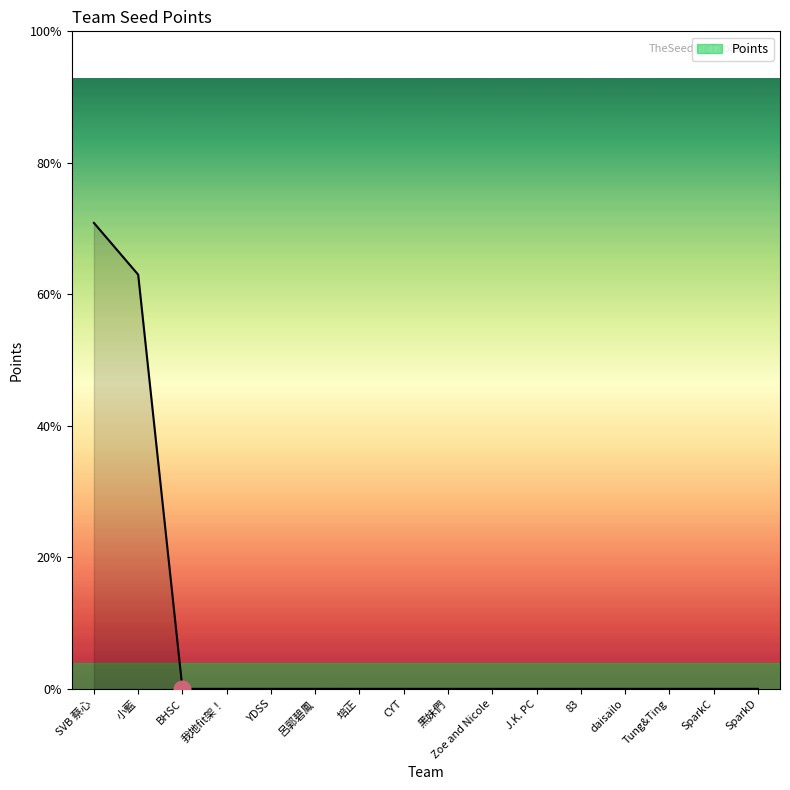

Does the chart have visible grid lines?

No